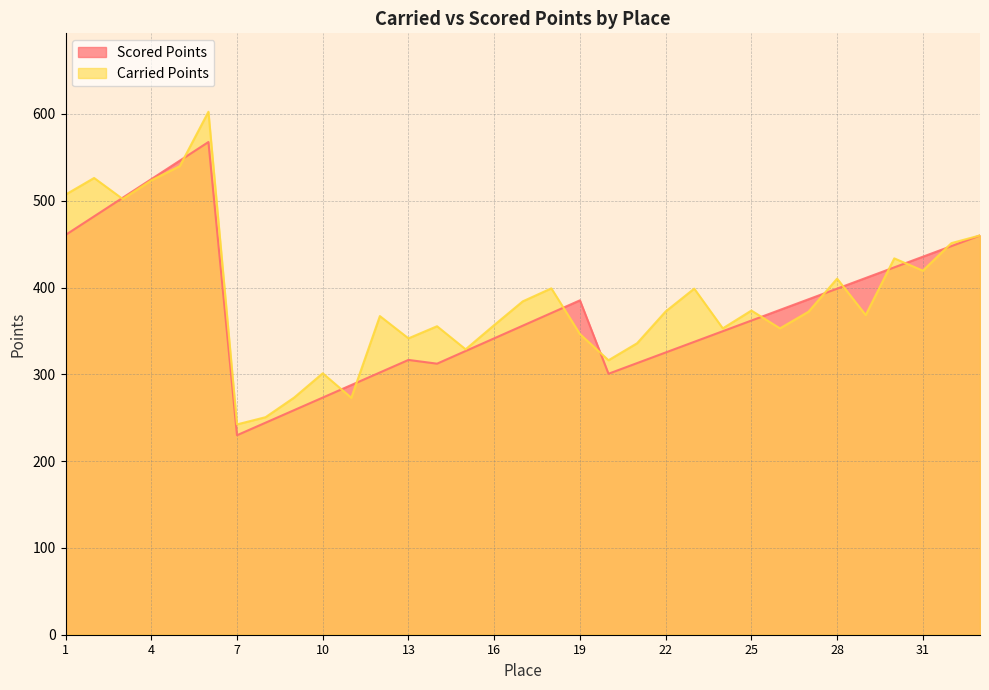

Where do Carried Points and Scored Points first cross each other?

2 and 3